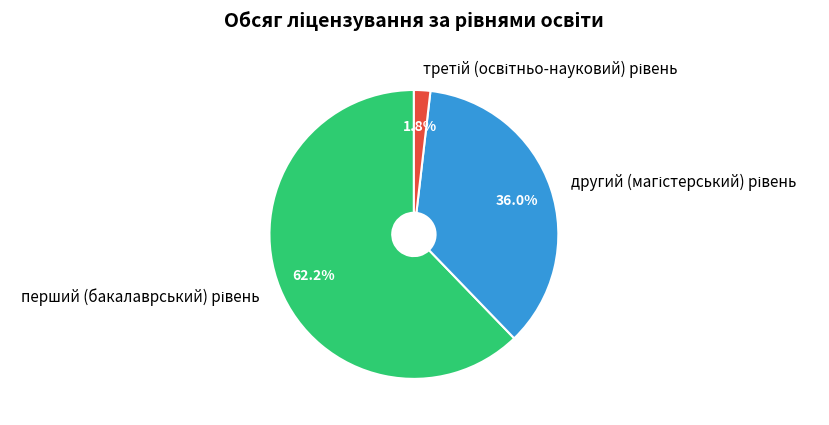

Is there any slice that represents more than half of the pie?

Yes